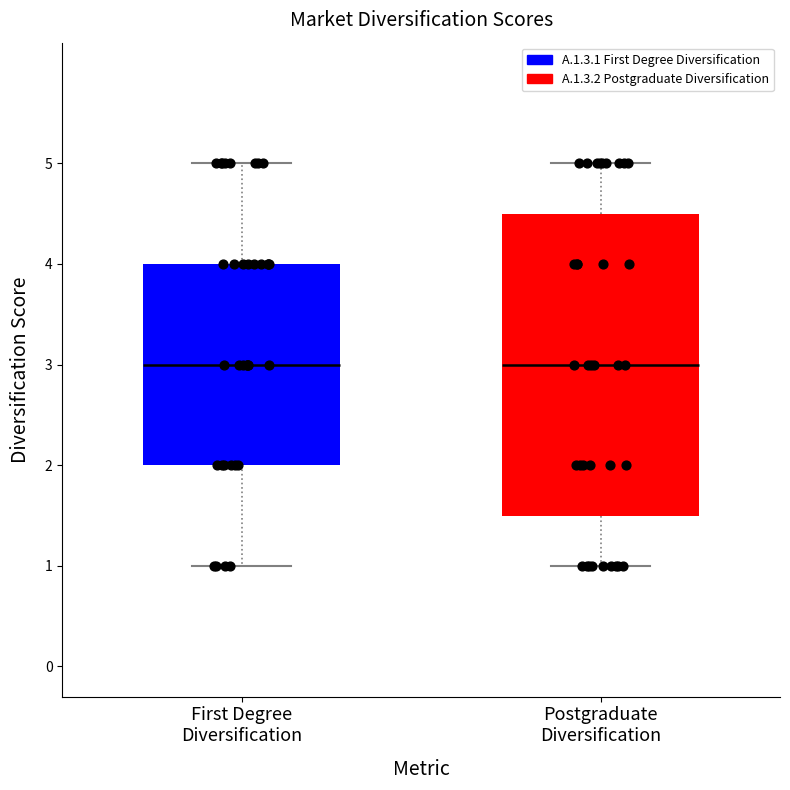

Reading left to right, transcribe this box plot: for each box, give where its median line is, the range the box spans, and where its two whiskers end, as read against the y-axis. The values are not printed on the chart, so give them approximately, as read against the axis.

First Degree Diversification: median 3.0, box 2.0 to 4.0, whiskers 1.0 to 5.0
Postgraduate Diversification: median 3.0, box 1.5 to 4.5, whiskers 1.0 to 5.0